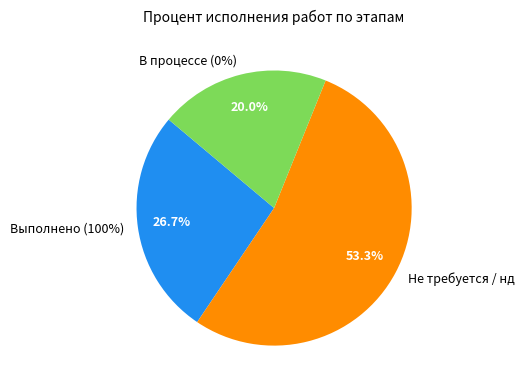

The Утверждение проектной документации slice represents 46% of the pie. True or false?

False